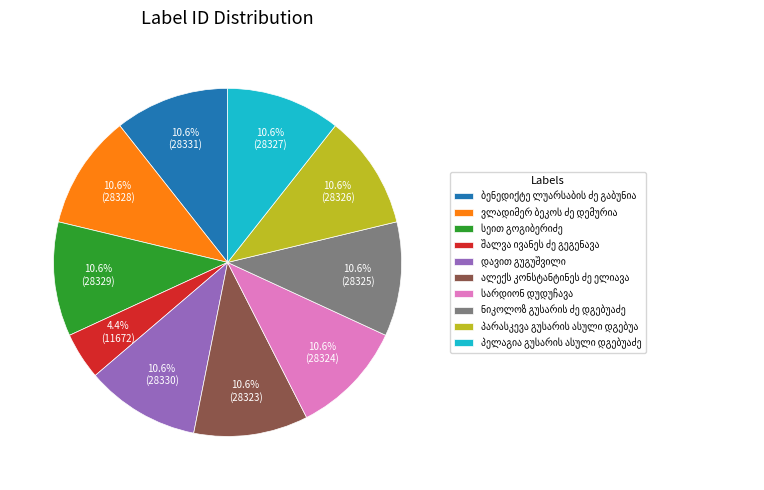

Is there any slice that represents more than half of the pie?

No